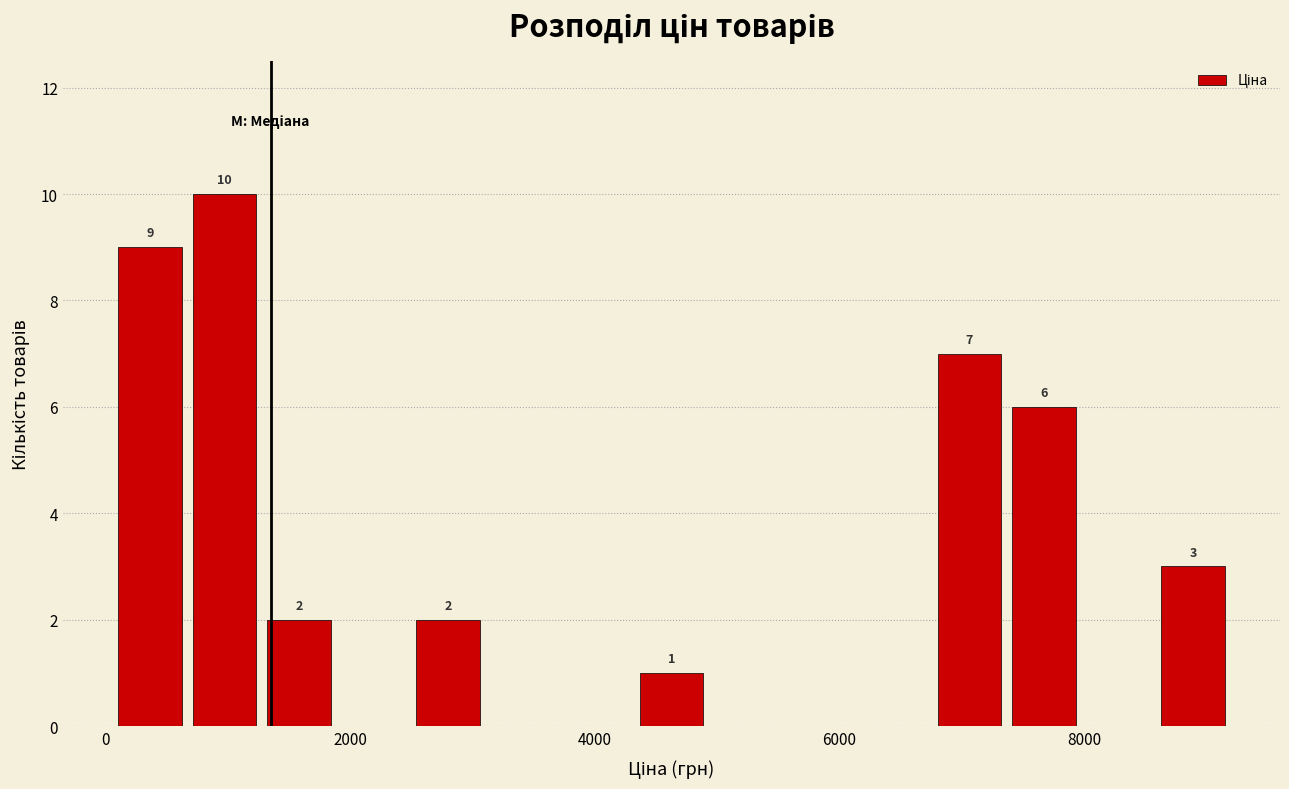

Read against the x-axis, roughly where is the centre of the tallest bar?

1000